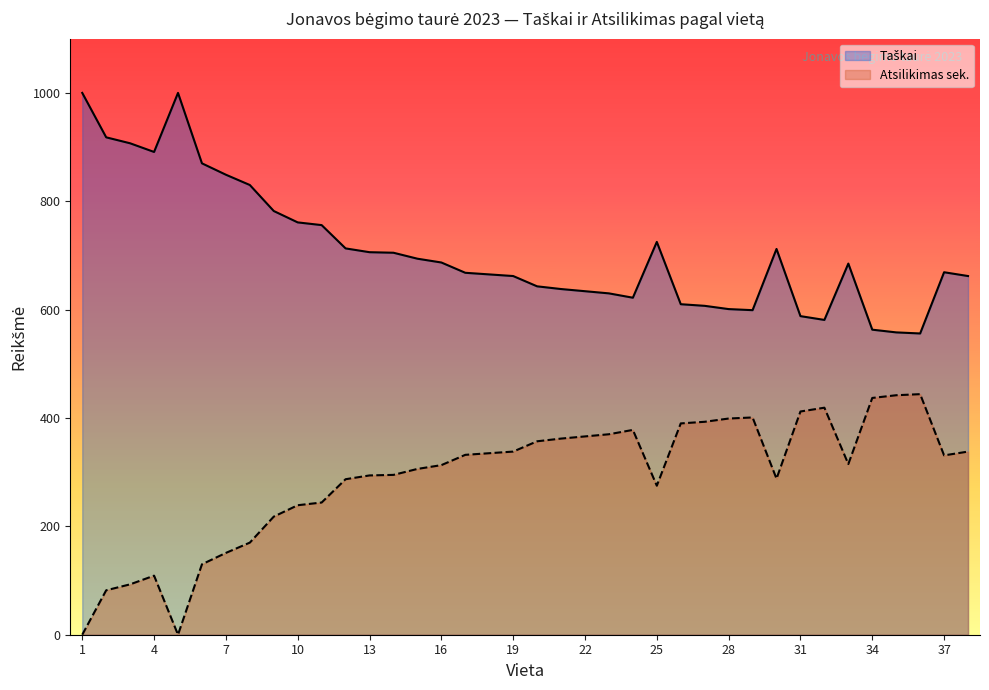

Which series changed the most between 14 and 23?

Taškai